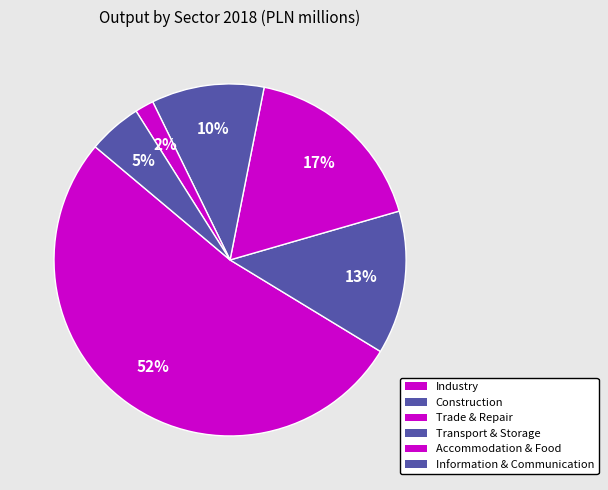

Which slice is the largest?

Industry